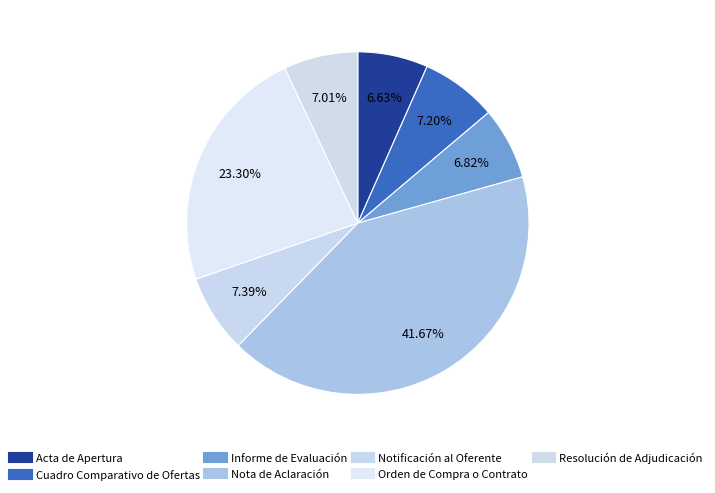

Does Notificación al Oferente account for over 50% of the chart?

No